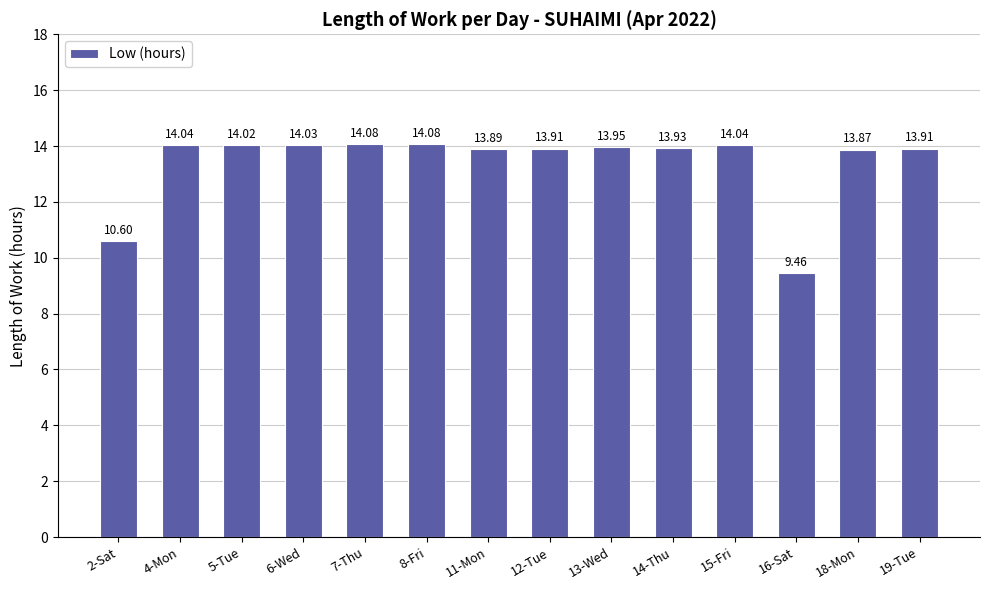

The value at 2-Sat is 10.6. True or false?

True